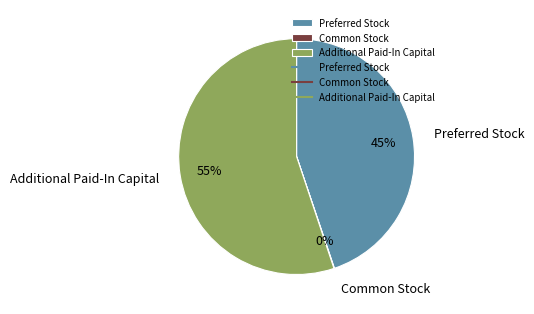

What is the largest slice in the pie chart?

Additional Paid-In Capital